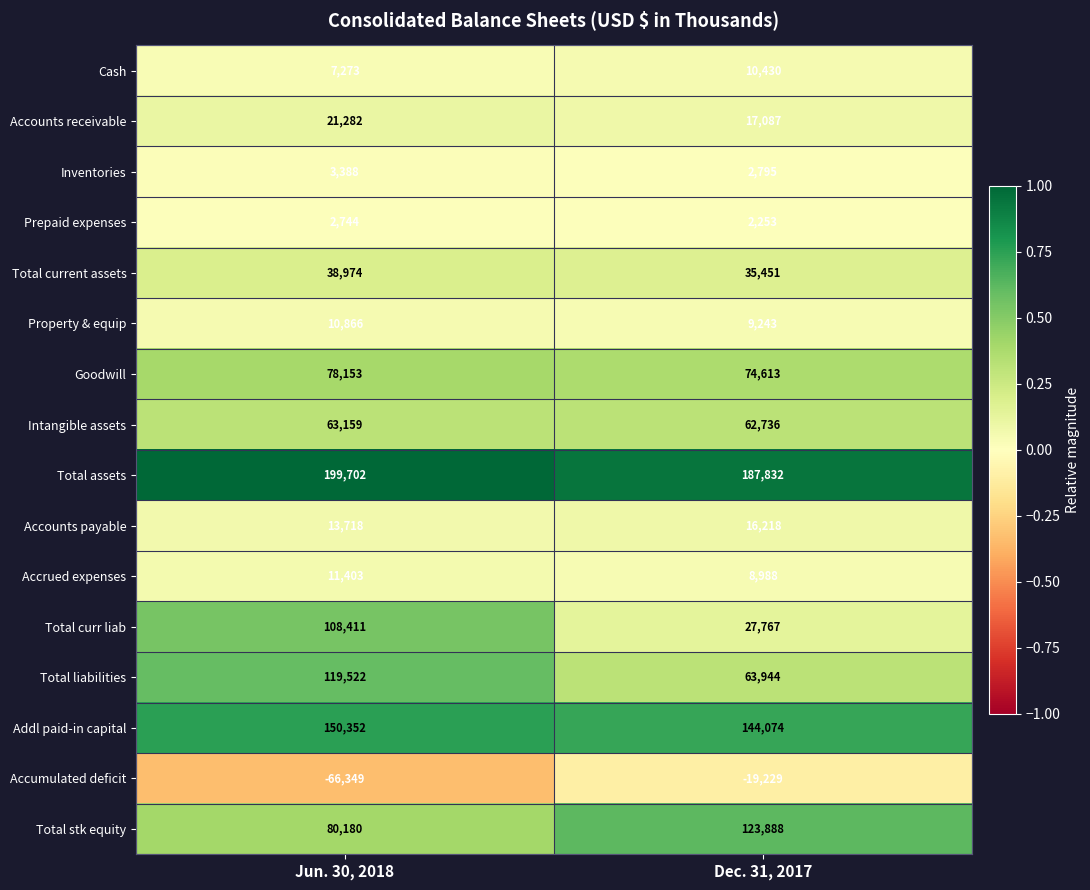

Which series has the largest total across all categories?

Total assets